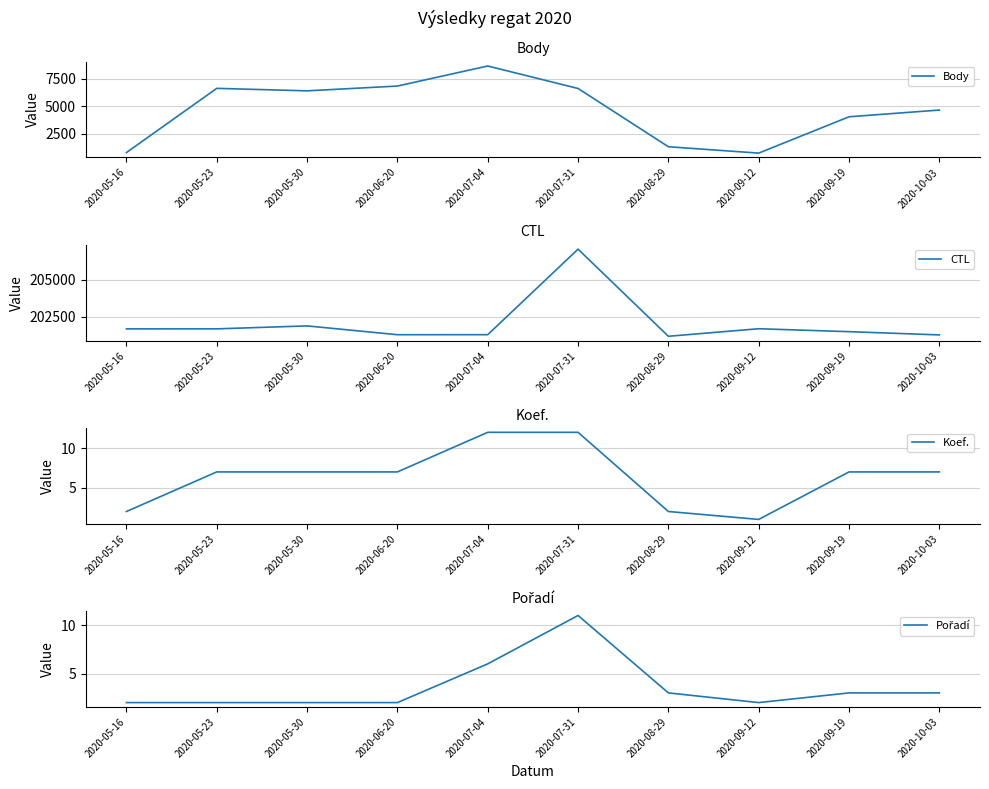

True or false: Koef. has more than 0 interior local peaks.

False